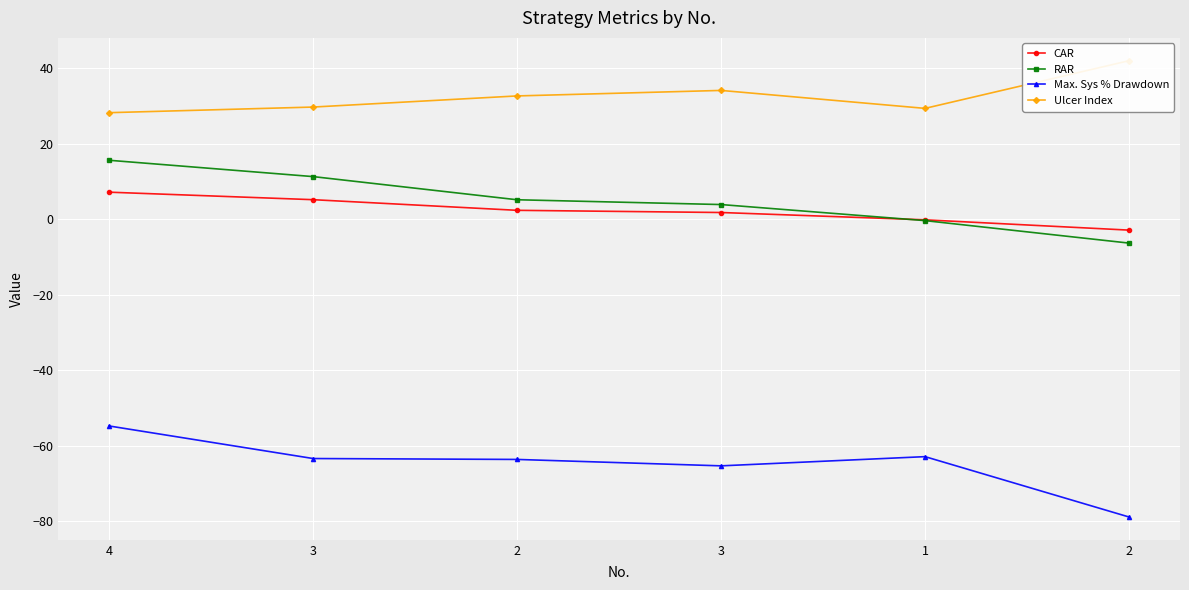

What is the difference between the CAR values at 4 and 2?

4.8